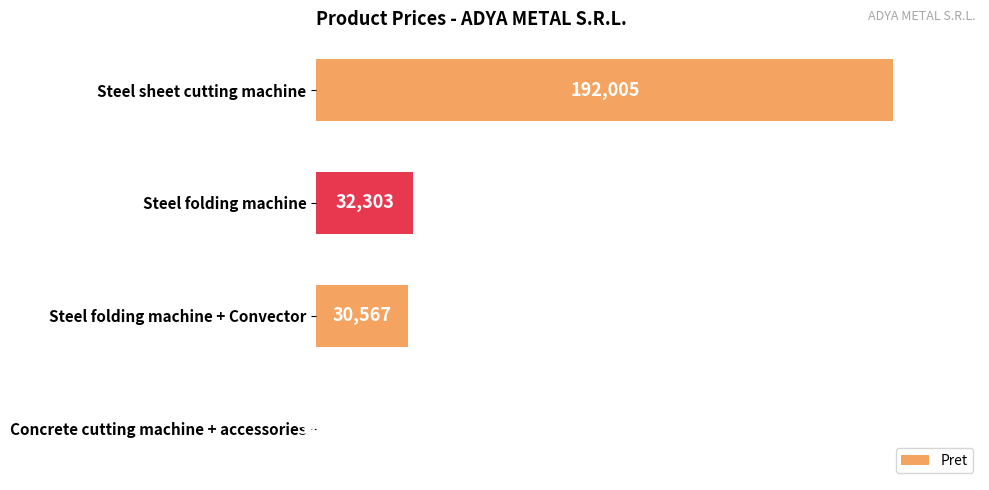

How many series are shown in this chart?

1